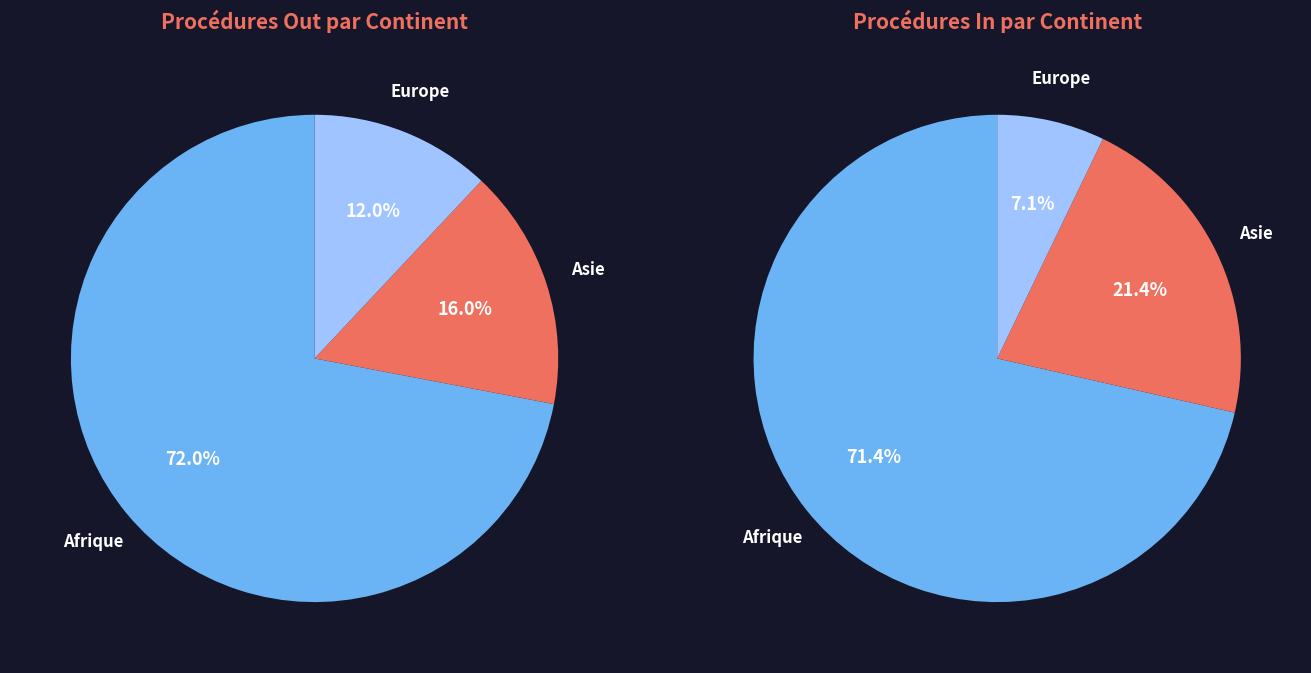

To the nearest percent, what portion does Afrique represent?

71%